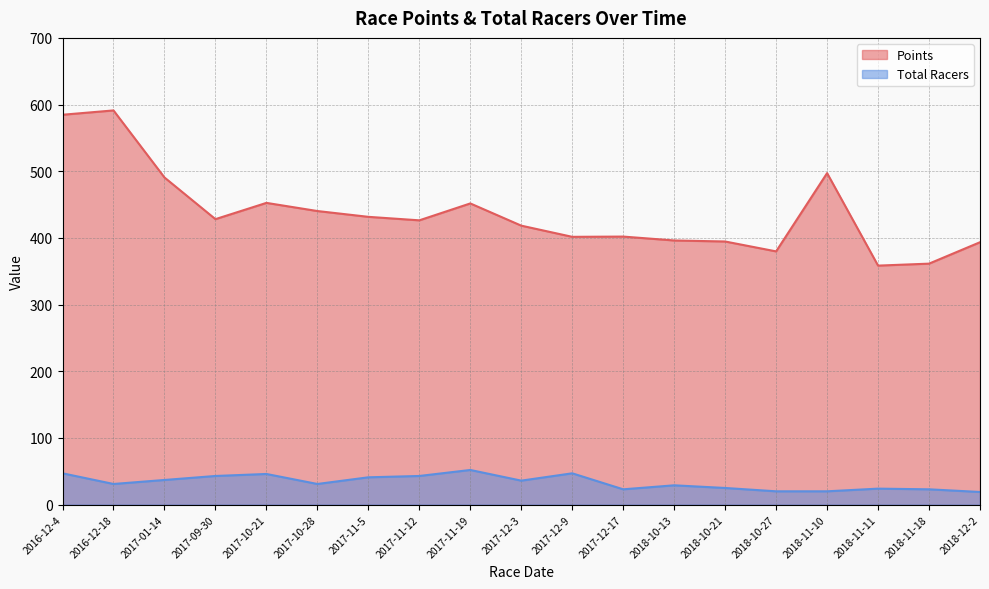

What is the highest value of the Points series?

591.2